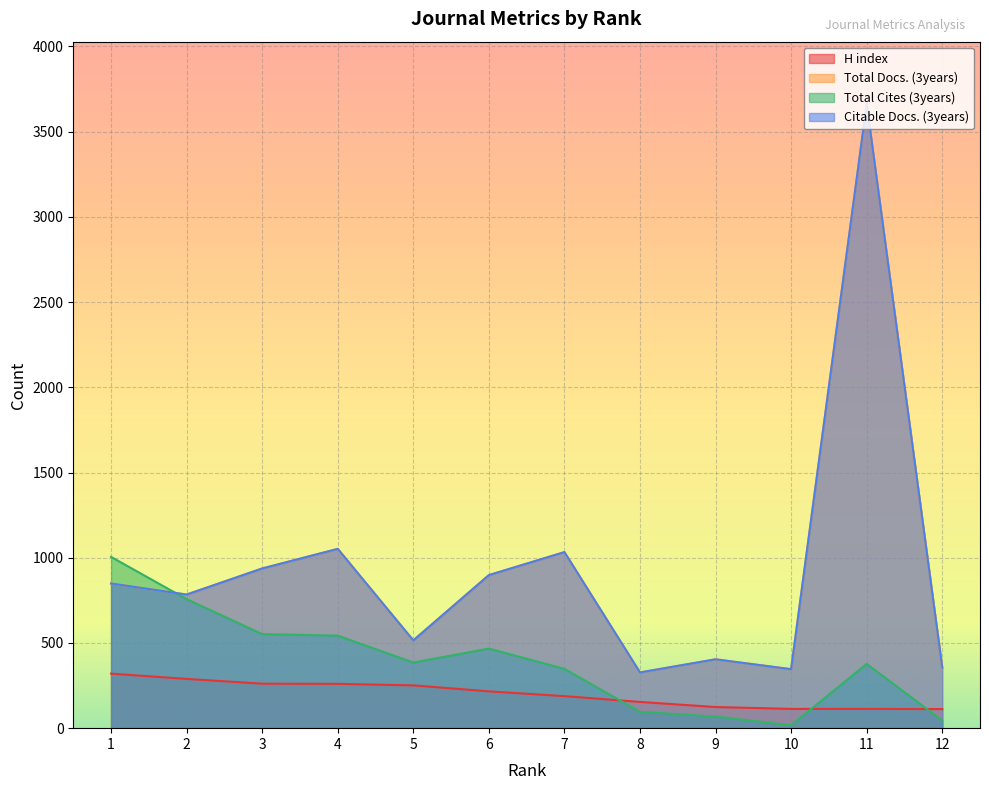

What is the value of the Total Cites (3years) point at the 12th from the left?

45